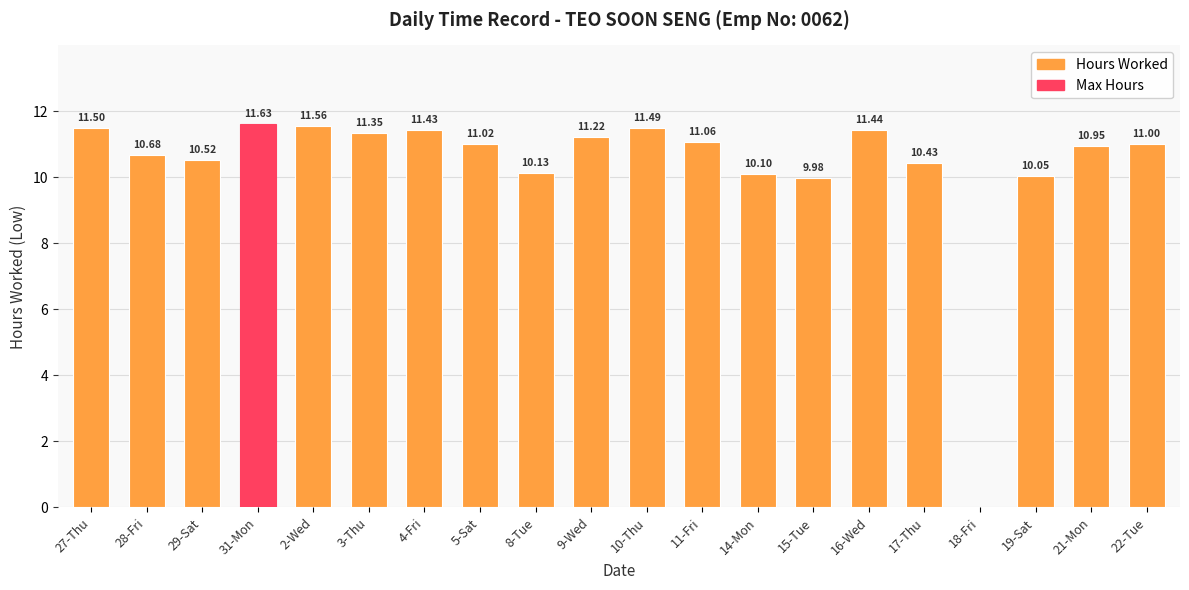

What is the sum of the values at 27-Thu and 3-Thu?

22.9